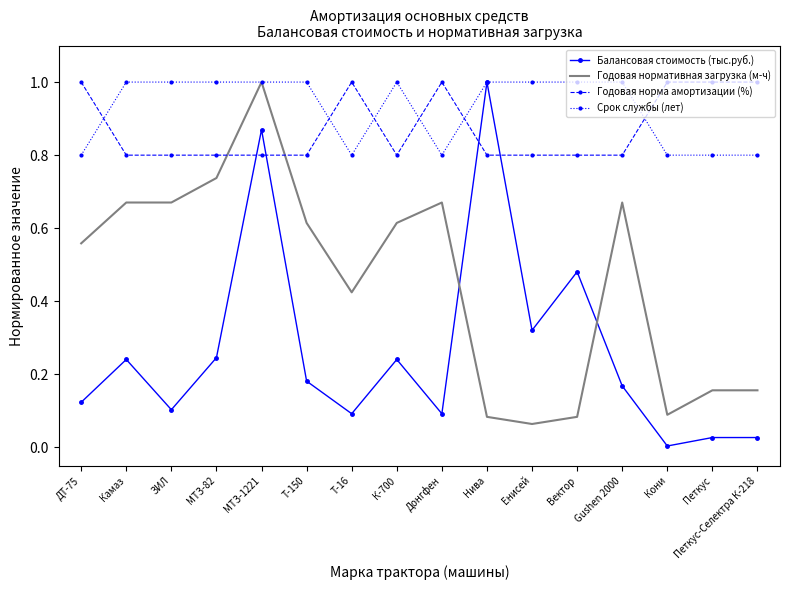

What position from the right is Т-150?

11